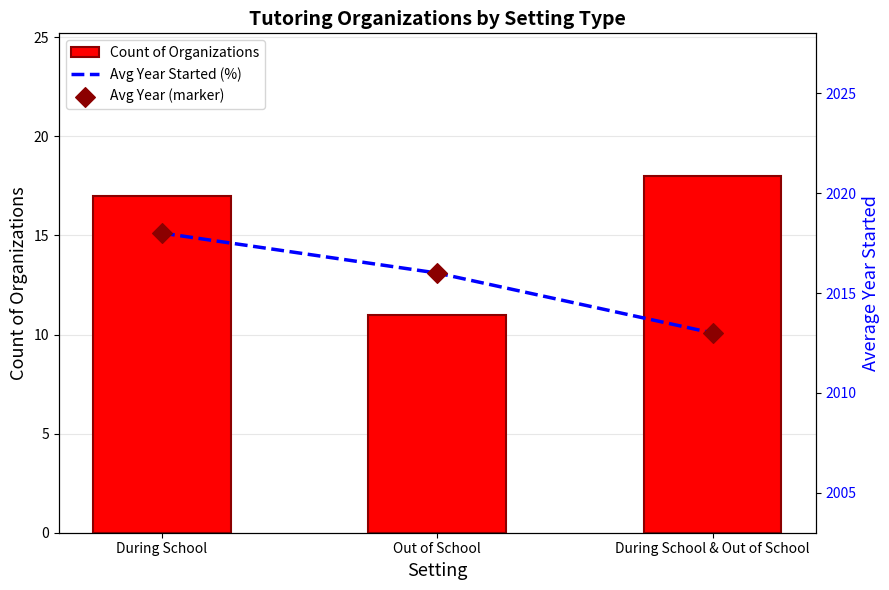

Which series reaches the minimum Y coordinate?

Count of Organizations